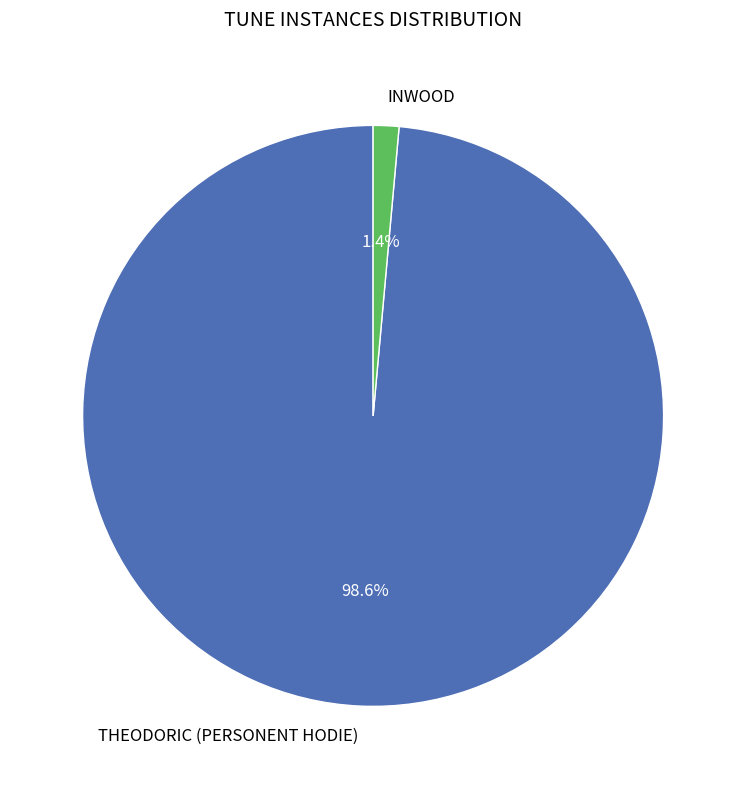

How many slices are in this pie chart?

2